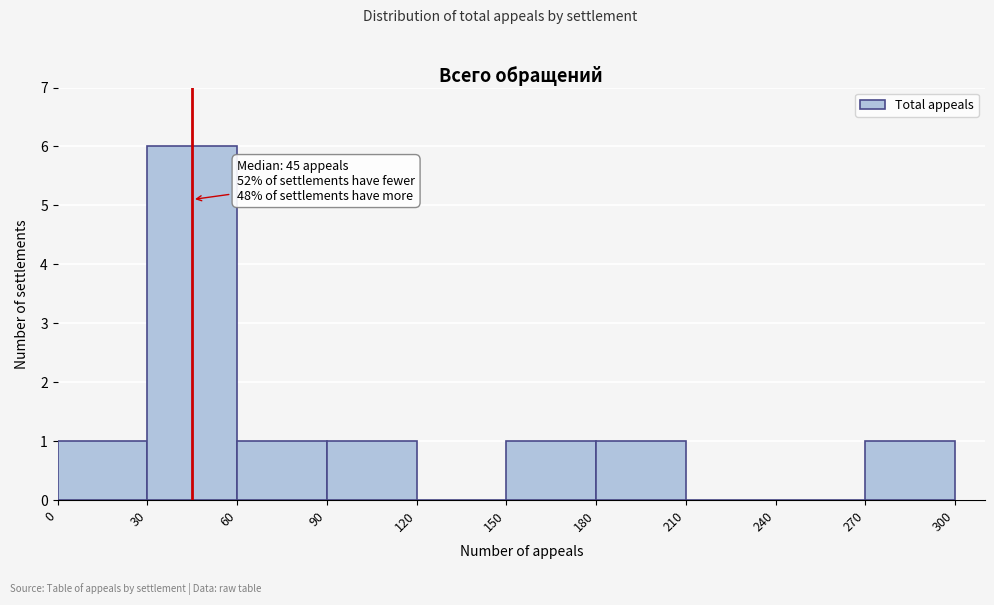

Which range on the x-axis has the tallest bar?

30 to 60